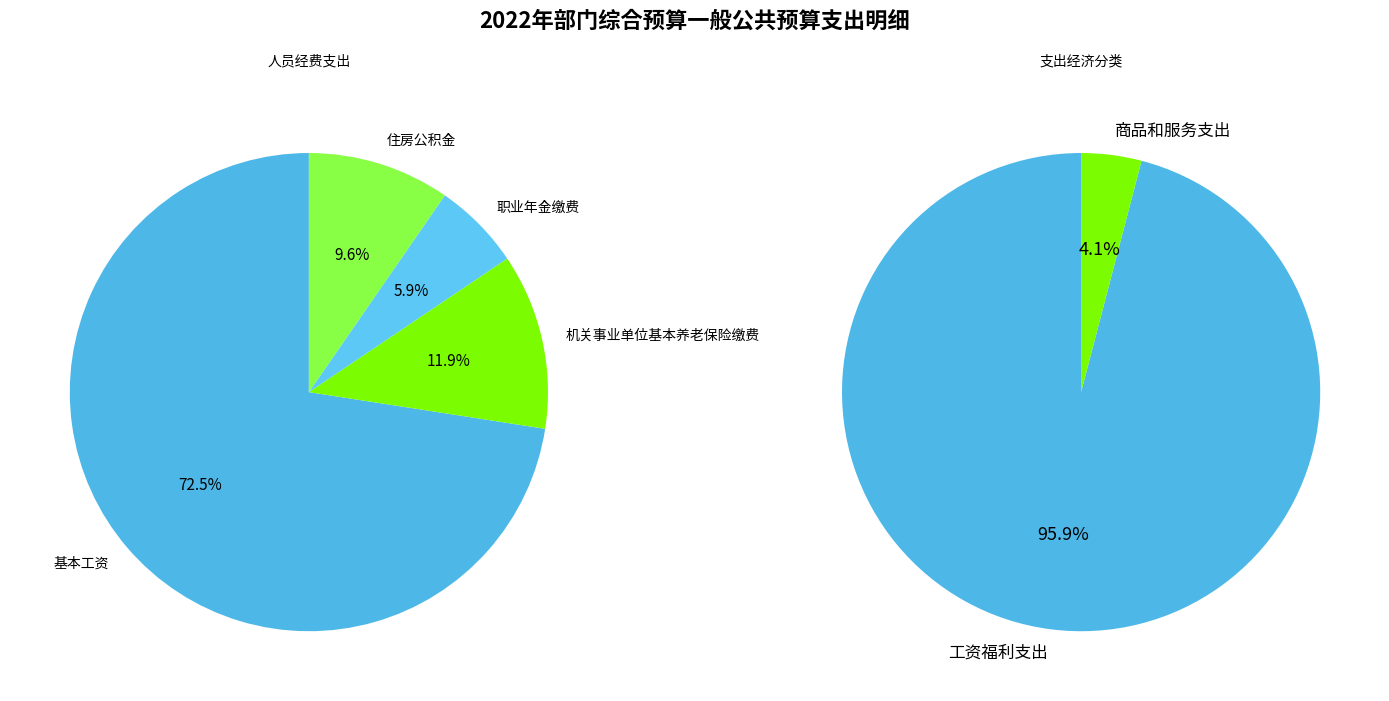

True or false: 商品和服务支出 accounts for 4% of the total.

True